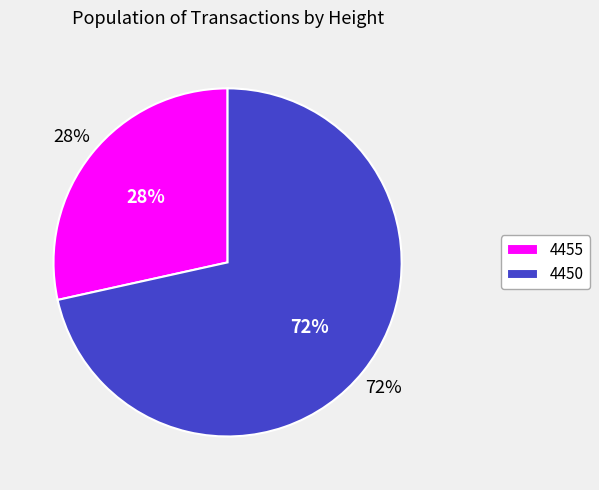

To the nearest percent, what is the average slice percentage?

50%